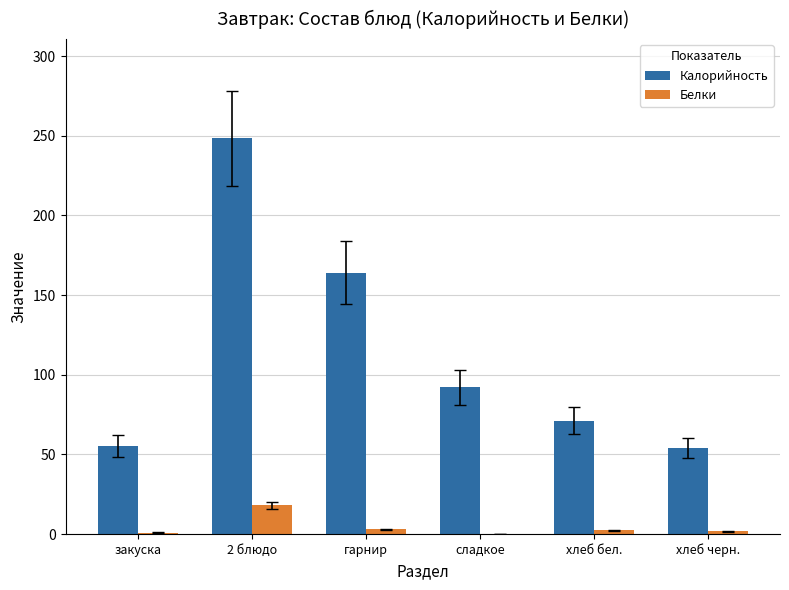

Read the Калорийность value at сладкое.

92.0